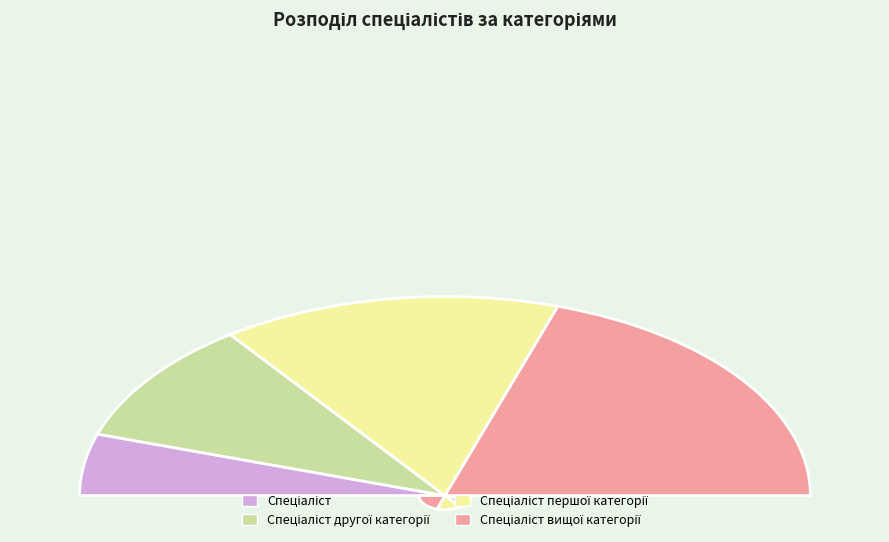

Do Спеціаліст вищої категорії and Спеціаліст другої категорії together represent more than half of the pie?

Yes